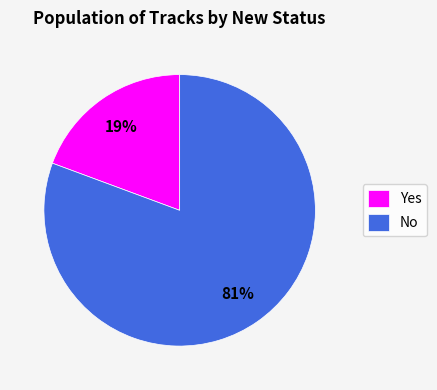

Which category has the biggest portion of the pie?

No